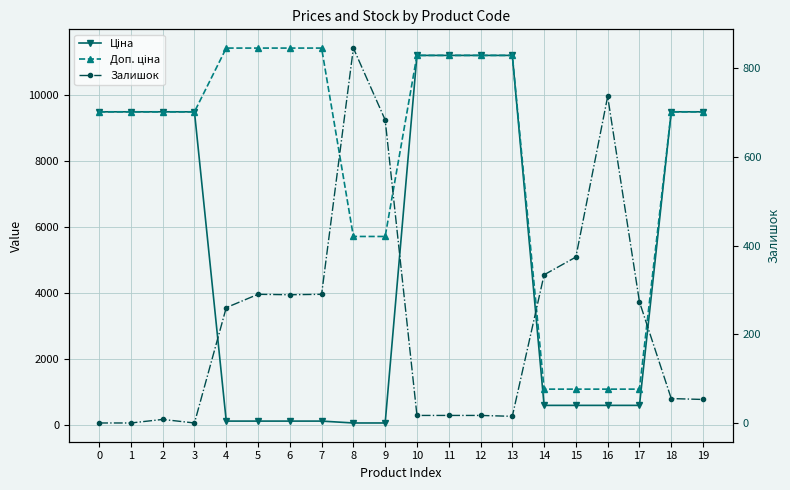

True or false: Ціна has more than 0 points higher than both neighbors.

False